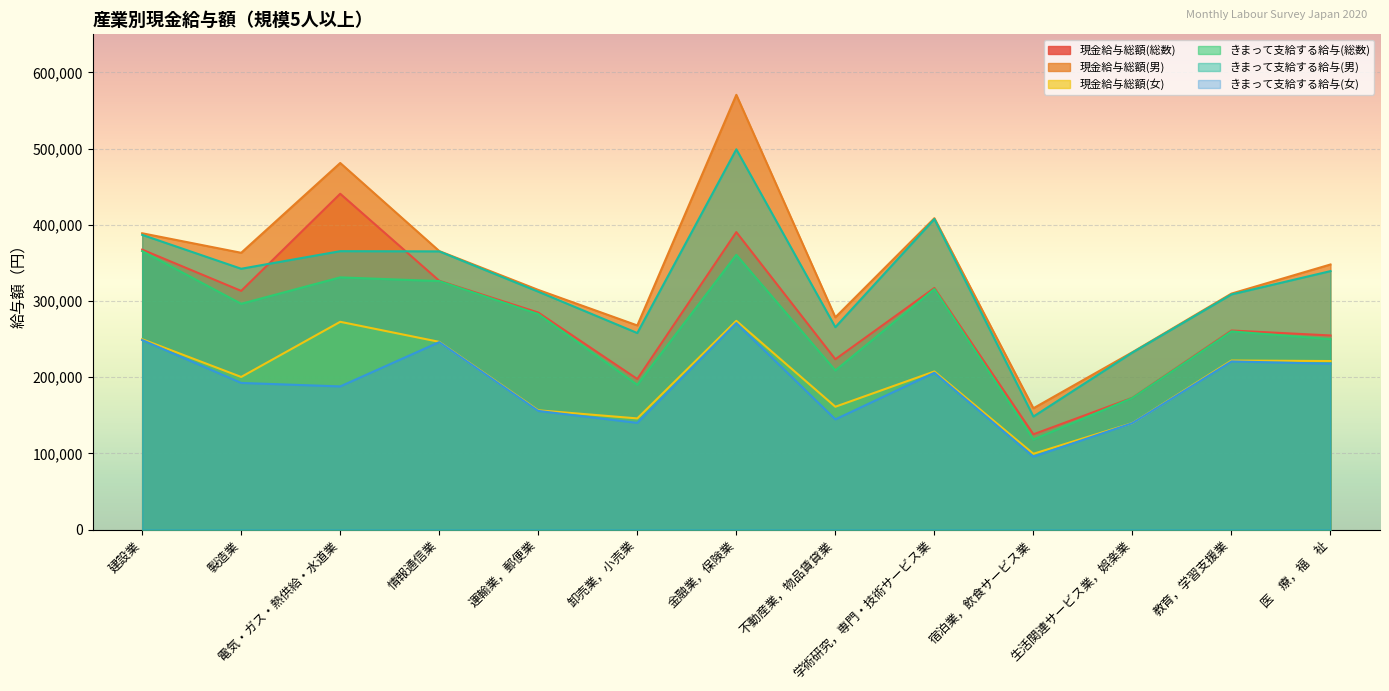

What are all the series names shown in the legend?

現金給与総額(総数), 現金給与総額(男), 現金給与総額(女), きまって支給する給与(総数), きまって支給する給与(男), きまって支給する給与(女)